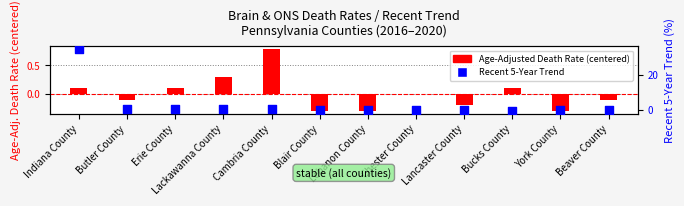

Which series reaches the minimum Y coordinate?

Recent 5-Year Trend